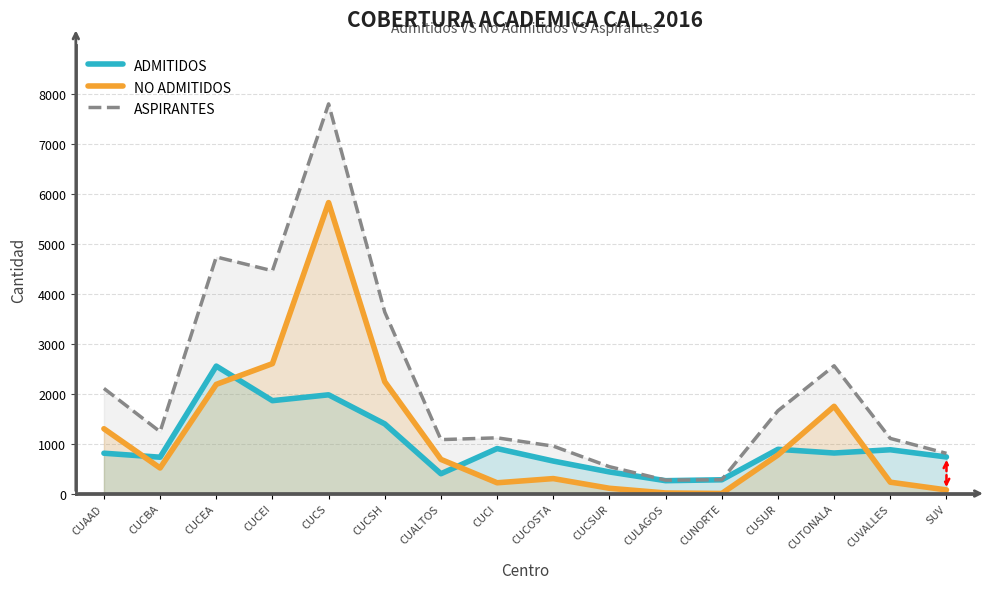

What is the value of the ASPIRANTES point at the 14th from the left?

2557